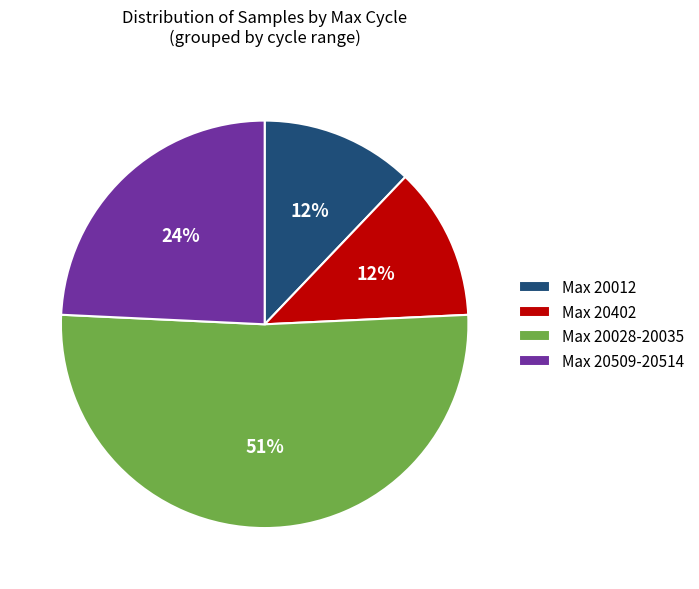

Approximately how many times larger is the value at Max 20028-20035 compared to Max 20012?

4.2